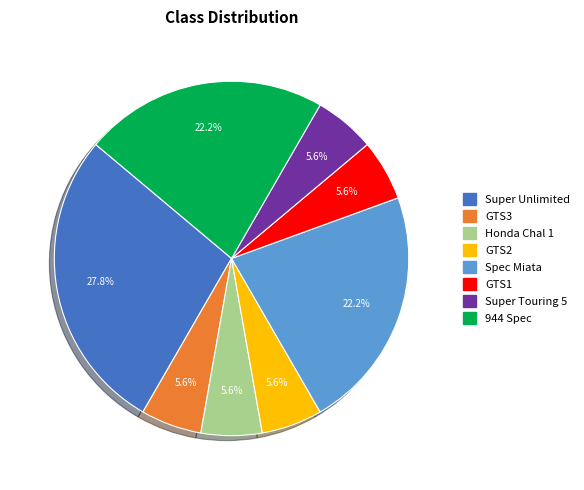

Is Super Touring 5 the majority of the pie?

No